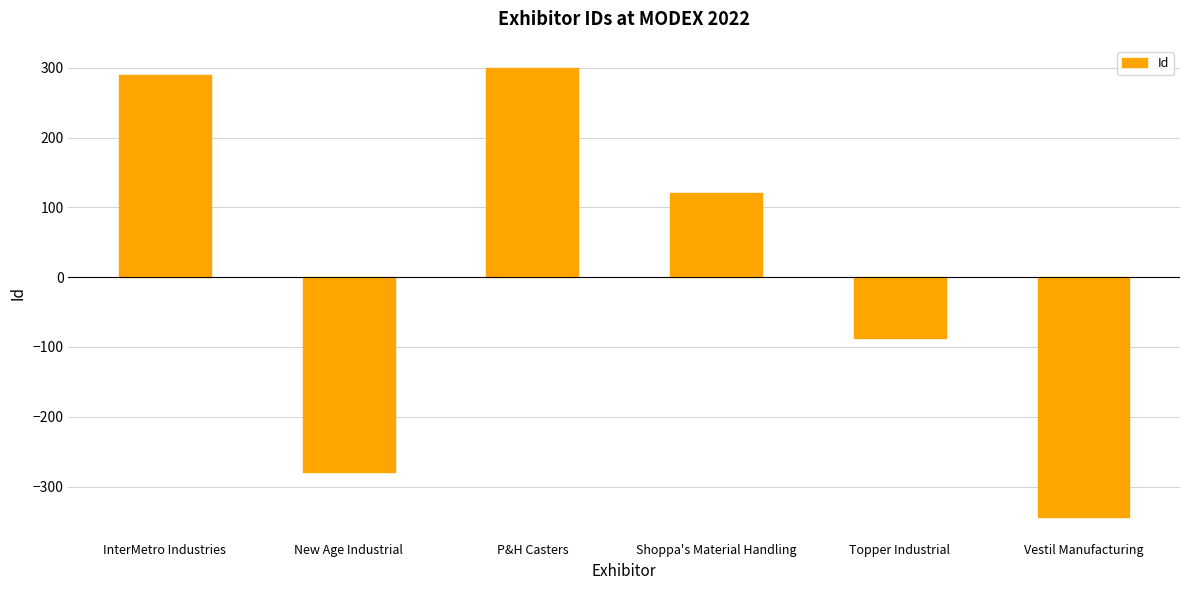

What is the value of the 5th bar from the left?

-87.8